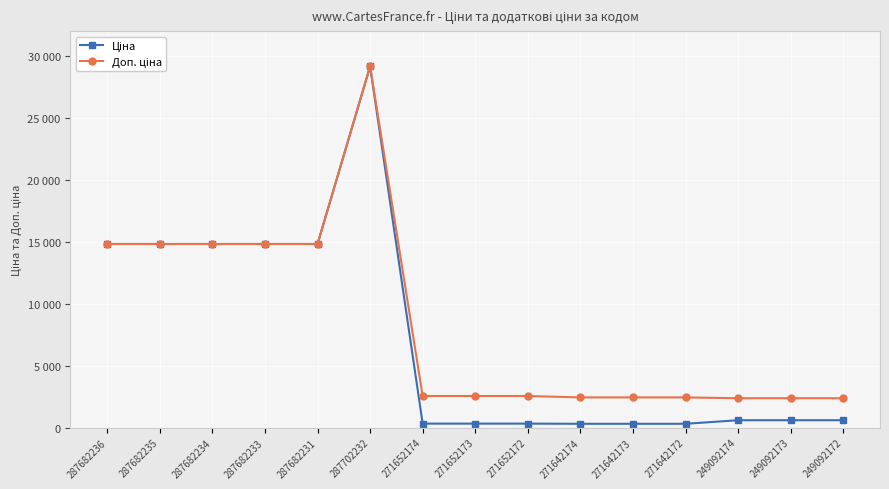

Between 287682234 and 271652173, which series saw the biggest shift?

Ціна